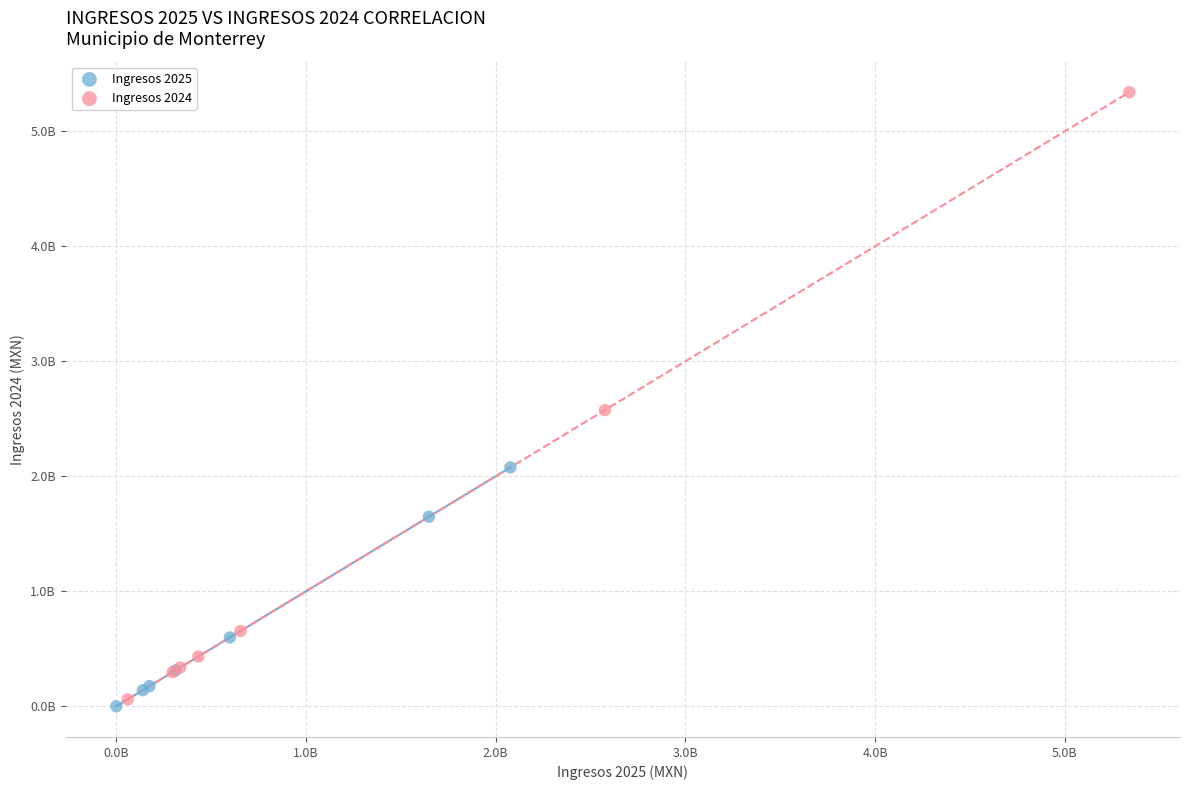

Which series has the largest Y range (max minus min)?

Ingresos 2024